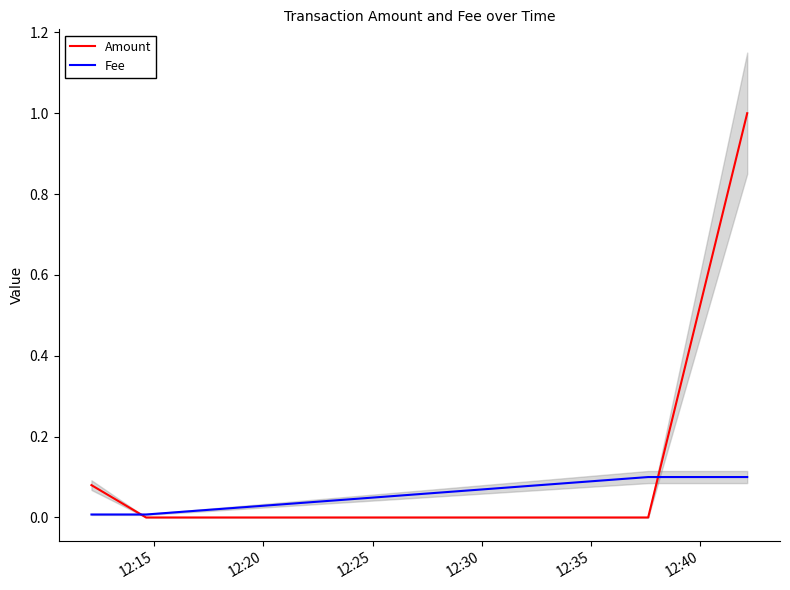

How many intersections are there between Amount and Fee?

2